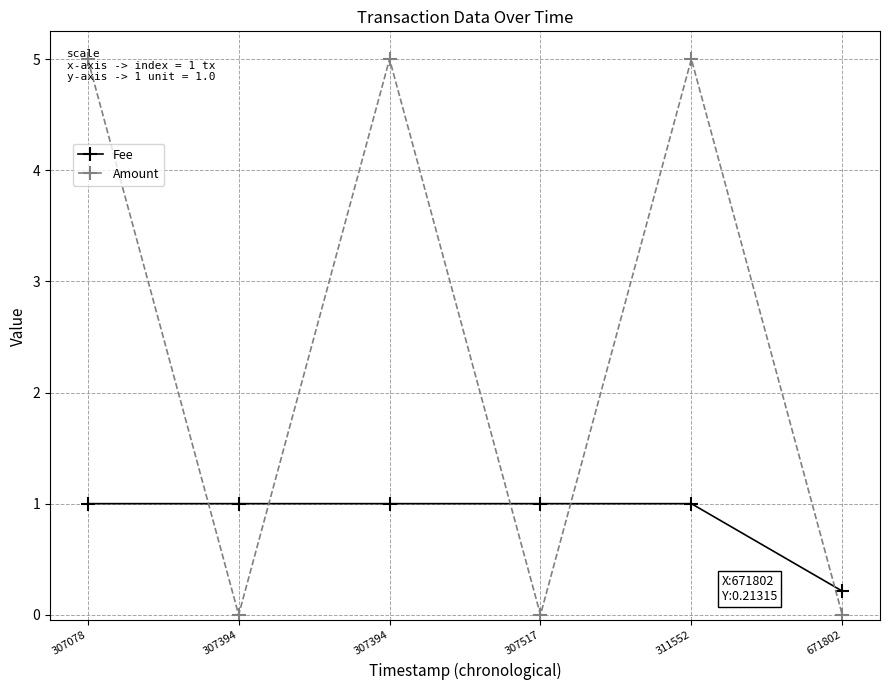

What is the value of the Fee point at the 5th from the left?

1.0